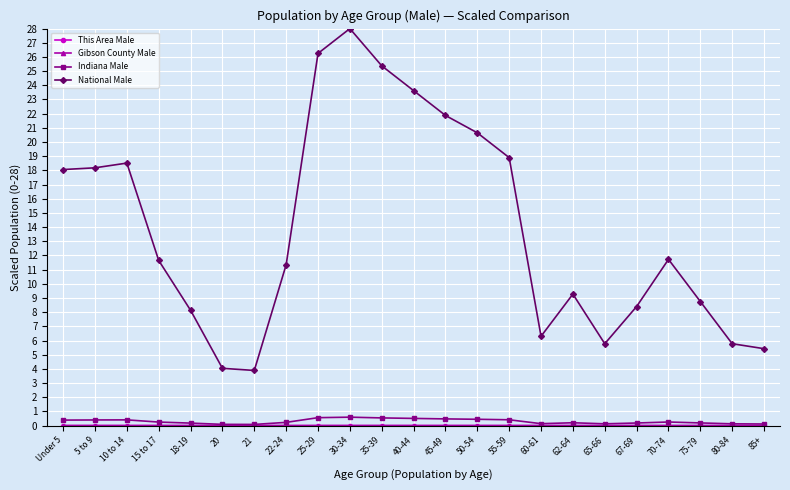

Count the number of categories in the chart.

23